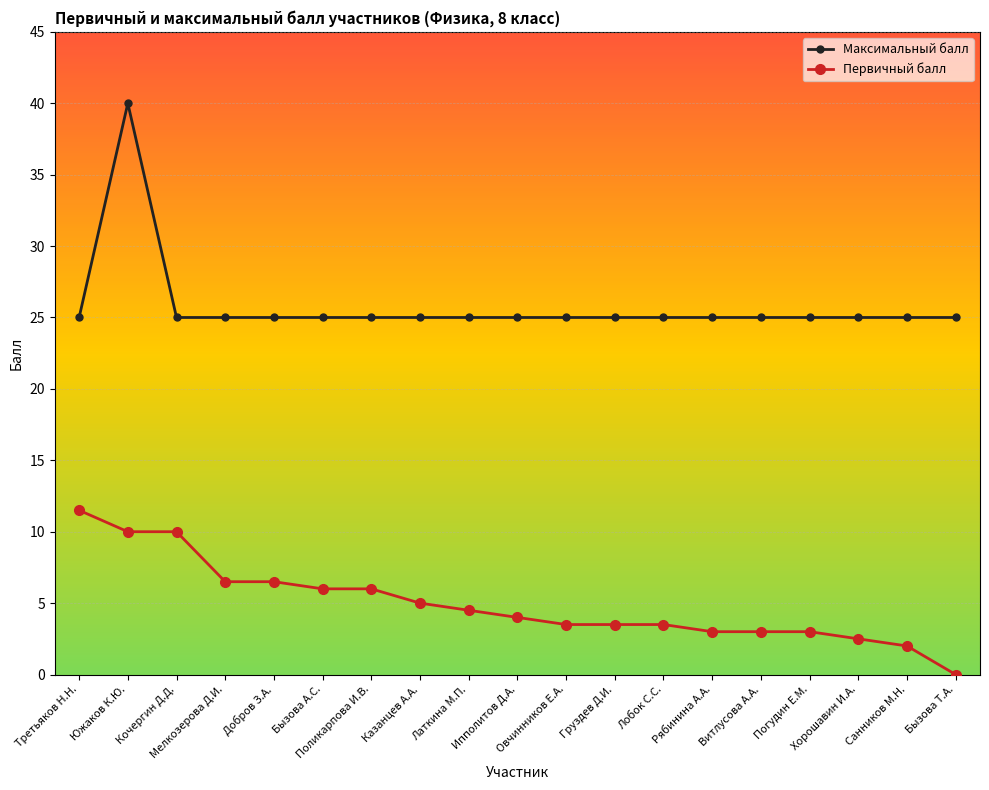

True or false: Максимальный балл and Первичный балл cross at least once.

False